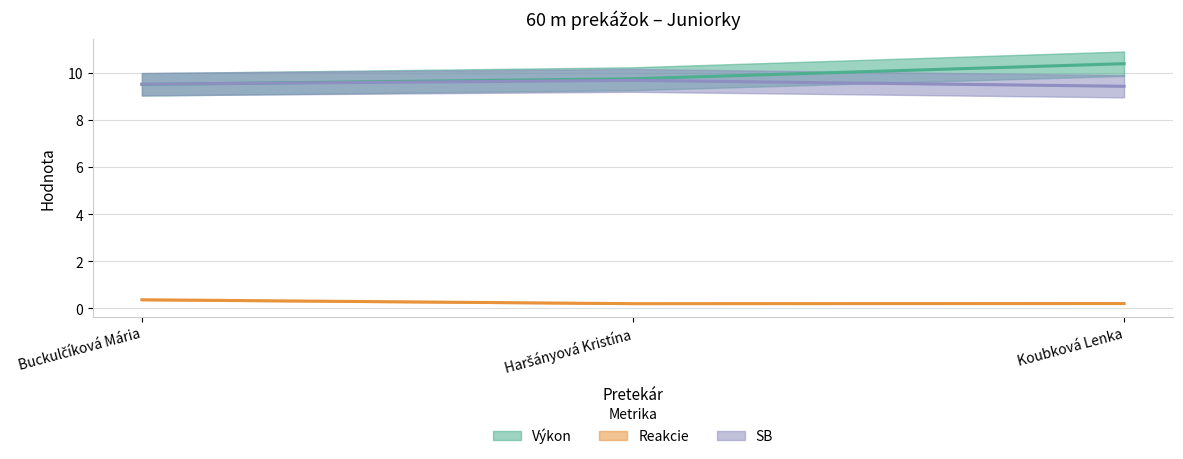

At which label is Reakcie closest to 0?

Haršányová Kristína